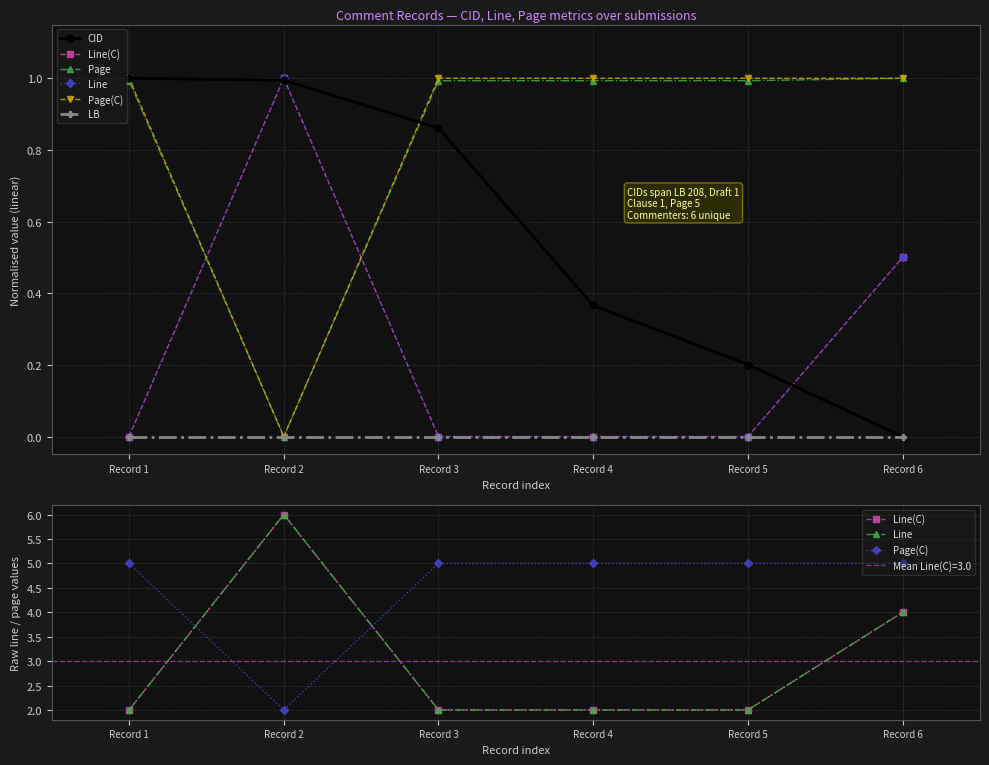

The LB series shows 0.0 at Record 2. True or false?

True